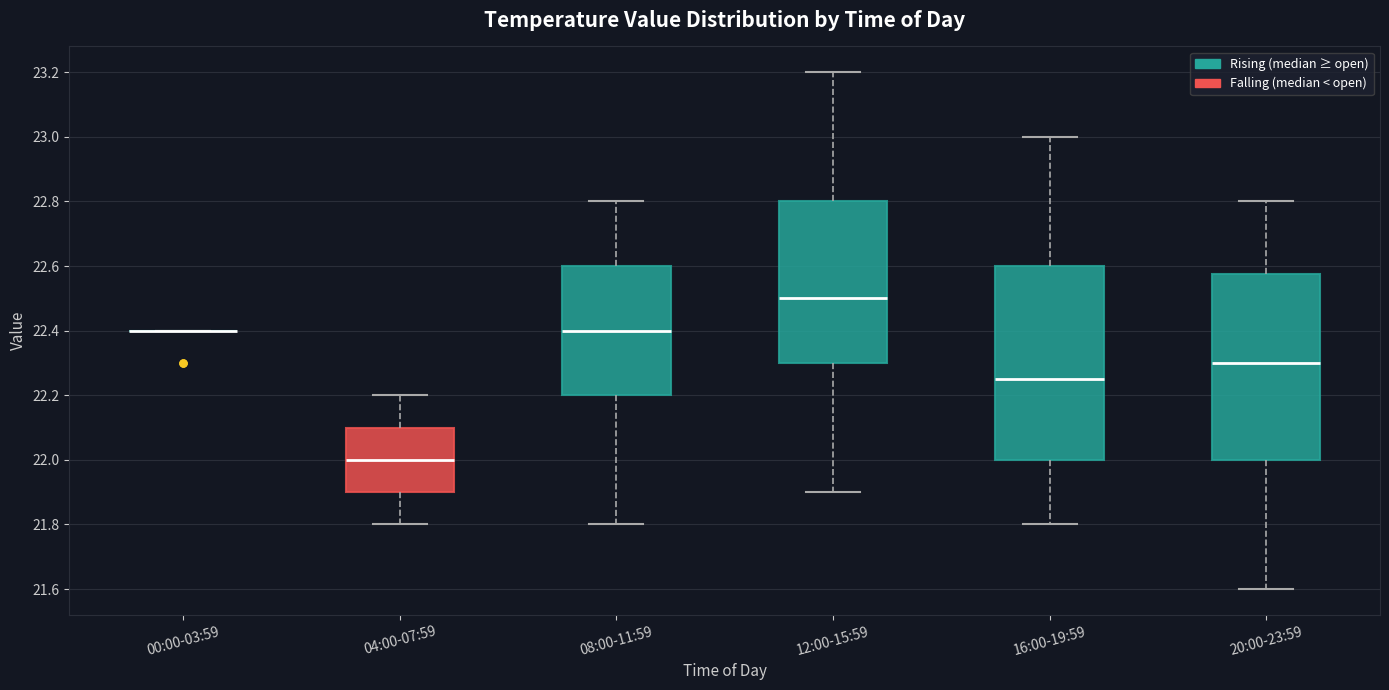

Reading left to right, read every box against the y-axis: the position of its median line, the range the box covers, and the ends of its whiskers. The values are not printed on the chart, so give them approximately, as read against the axis.

00:00-03:59: box collapsed to a line at 22.40, whiskers 22.40 to 22.40
04:00-07:59: median 22.00, box 21.90 to 22.10, whiskers 21.80 to 22.20
08:00-11:59: median 22.40, box 22.20 to 22.60, whiskers 21.80 to 22.80
12:00-15:59: median 22.50, box 22.30 to 22.80, whiskers 21.90 to 23.20
16:00-19:59: median 22.26, box 22.00 to 22.60, whiskers 21.80 to 23.00
20:00-23:59: median 22.30, box 22.00 to 22.58, whiskers 21.60 to 22.80